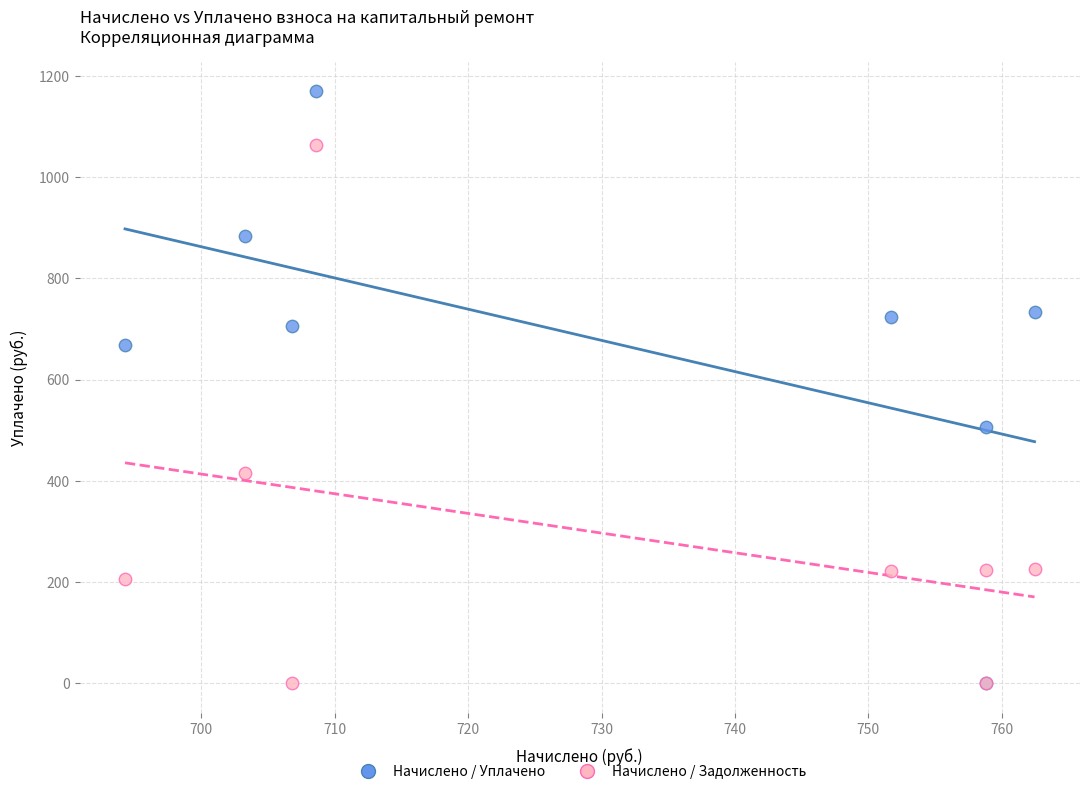

In the Начислено / Задолженность series, what Y value is closest to 531?

415.5